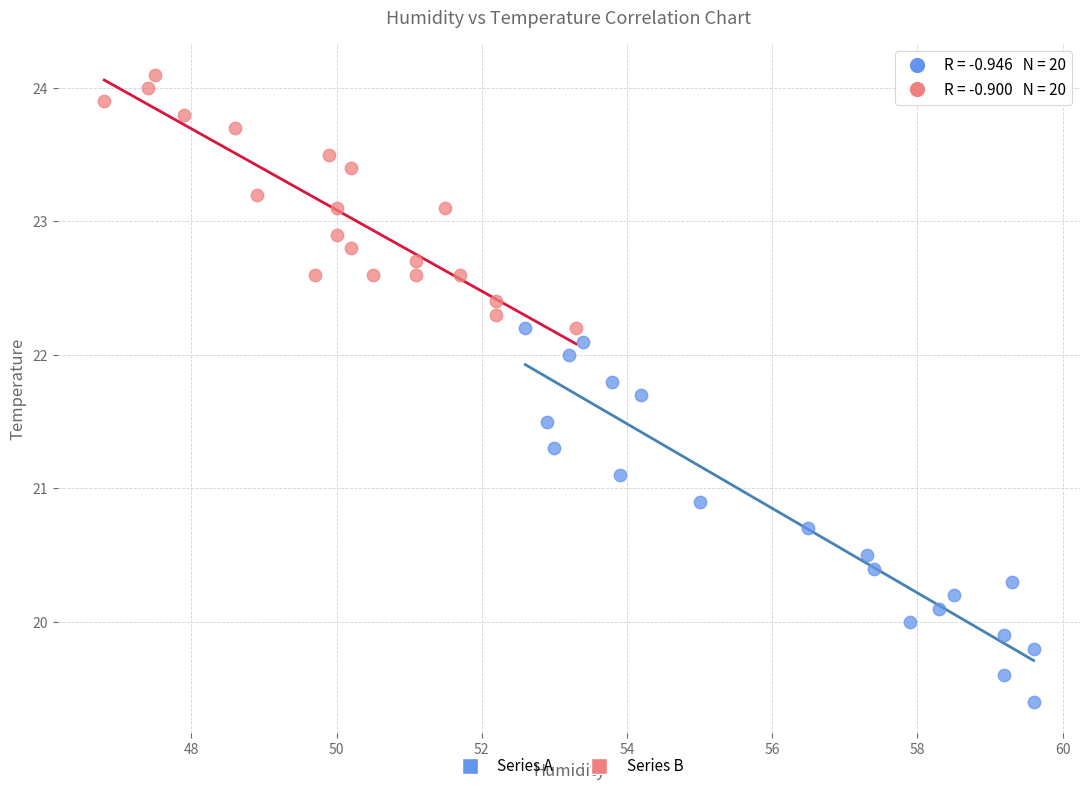

Which series contains the lowest Y value?

Series A